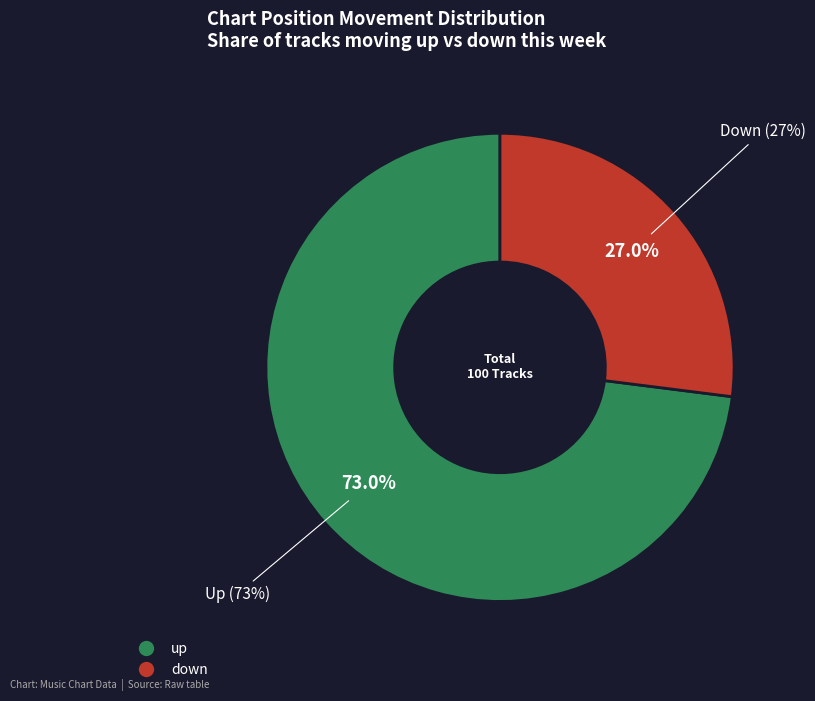

Which category has the biggest portion of the pie?

up